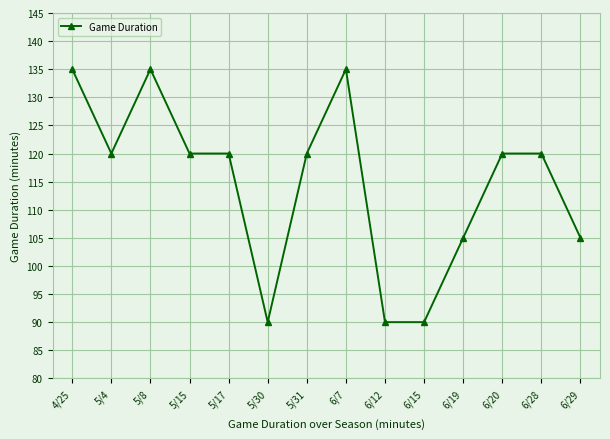

The value at 5/17 is 120. True or false?

True